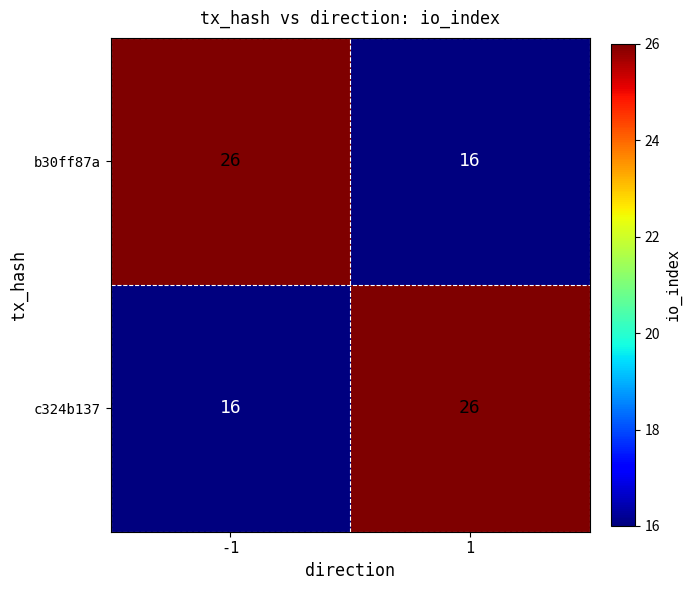

What is the maximum value shown in the chart?

26